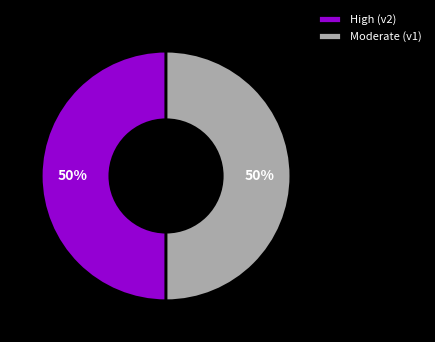

To the nearest percent, what portion does High (v2) represent?

50%